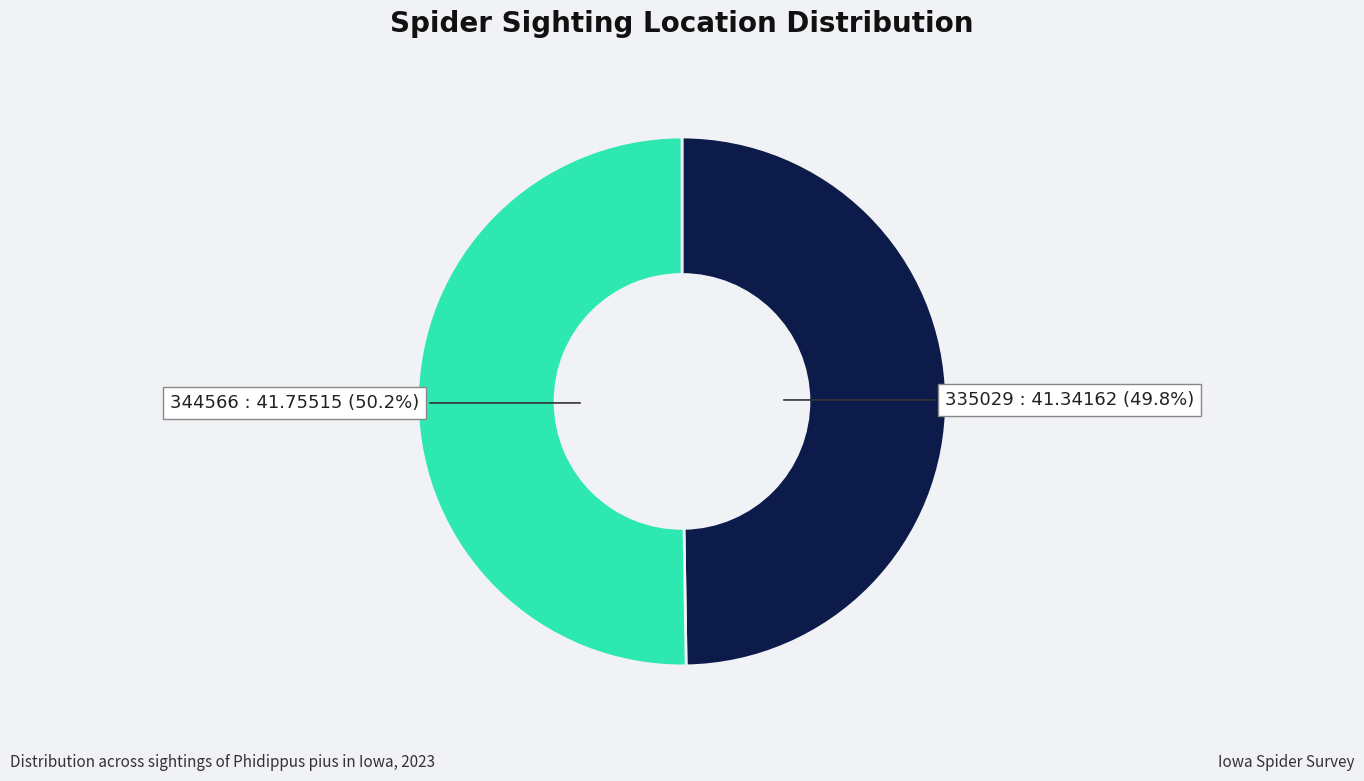

Approximately how many times larger is the value at 335029 compared to 344566?

1.0